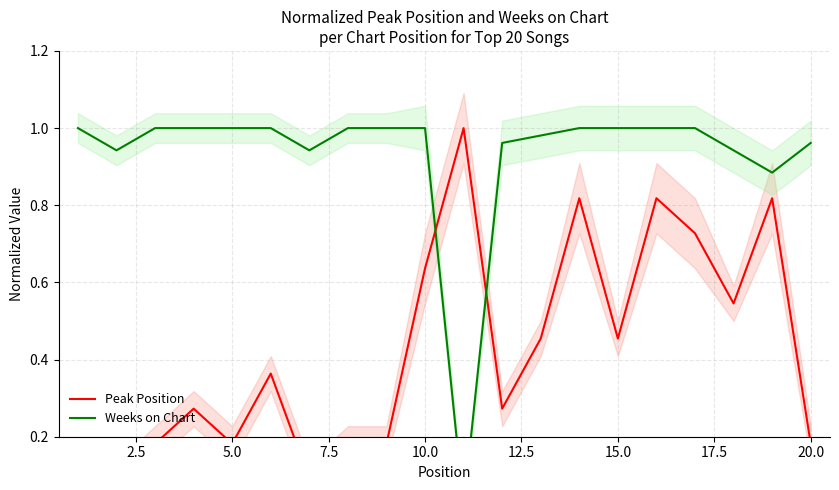

Which series ends up on top after the final intersection of Peak Position and Weeks on Chart?

Weeks on Chart